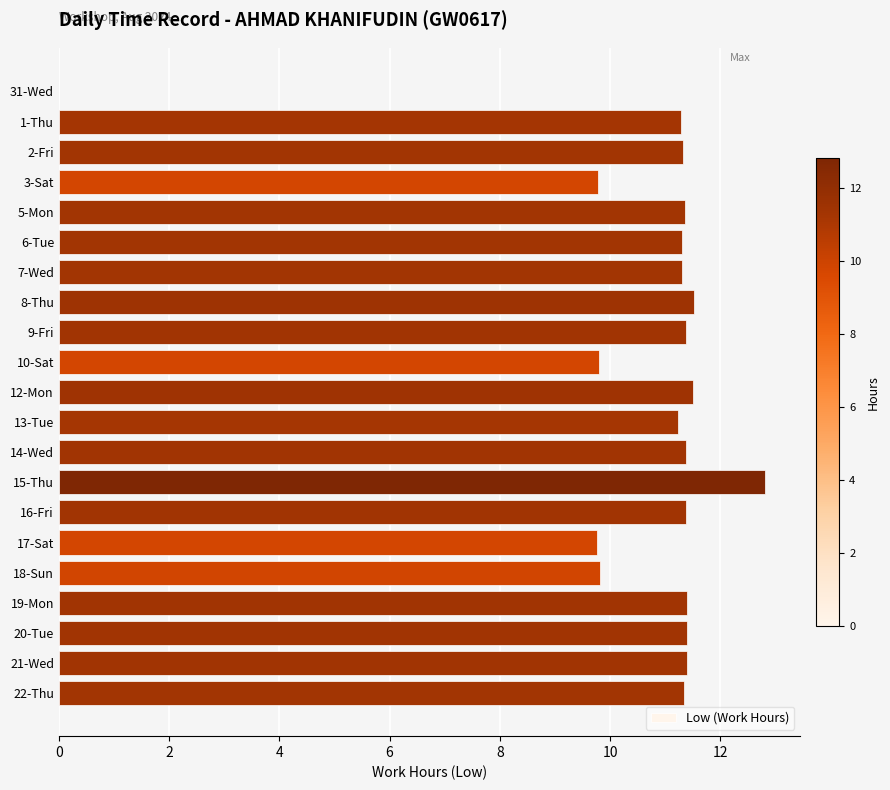

True or false: the data shows 11.3 at 22-Thu.

True